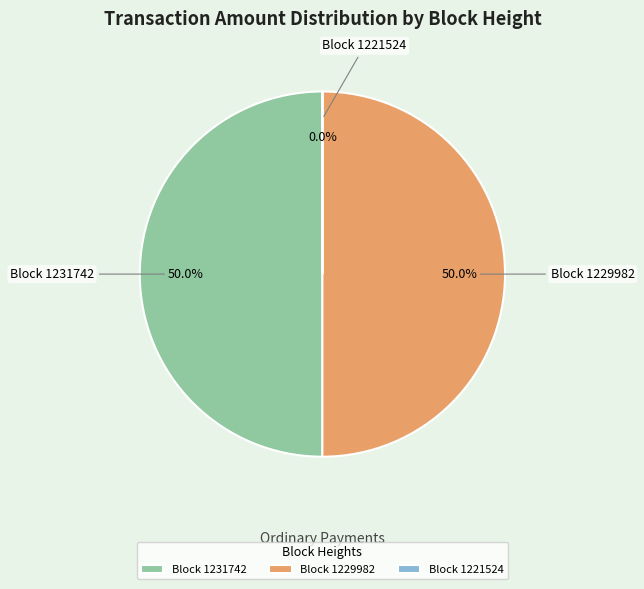

Combined, what portion of the pie is Block 1229982 and Block 1231742?

100.0%